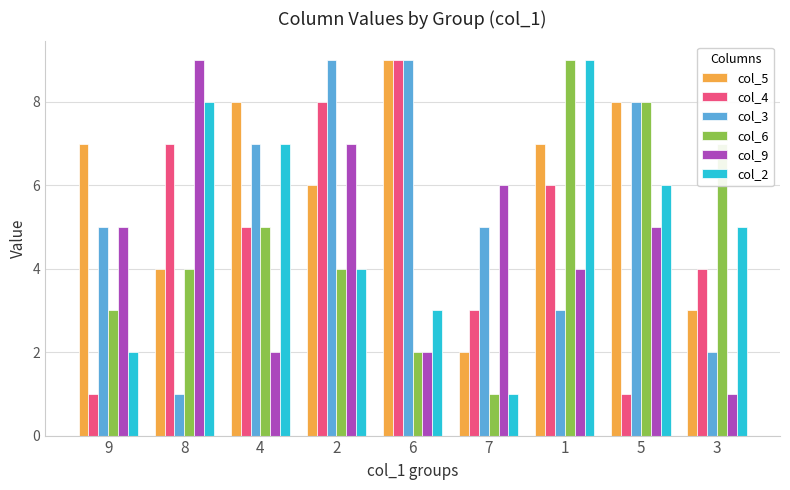

Reading left to right, extract all data points from this chart.

col_5: 9=7	8=4	4=8	2=6	6=9	7=2	1=7	5=8	3=3
col_4: 9=1	8=7	4=5	2=8	6=9	7=3	1=6	5=1	3=4
col_3: 9=5	8=1	4=7	2=9	6=9	7=5	1=3	5=8	3=2
col_6: 9=3	8=4	4=5	2=4	6=2	7=1	1=9	5=8	3=7
col_9: 9=5	8=9	4=2	2=7	6=2	7=6	1=4	5=5	3=1
col_2: 9=2	8=8	4=7	2=4	6=3	7=1	1=9	5=6	3=5